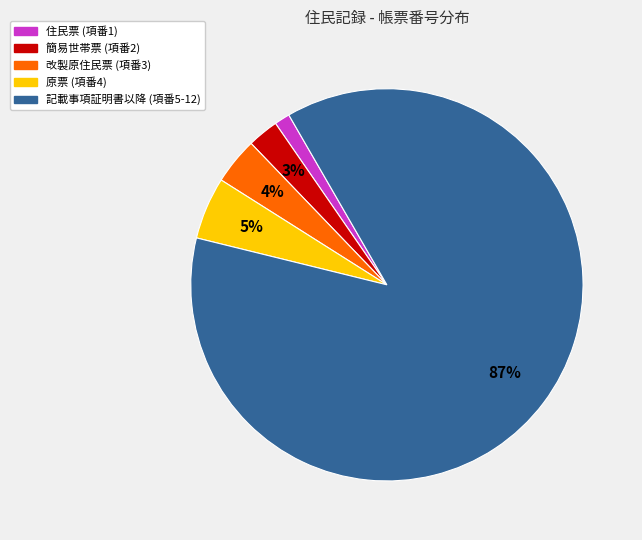

To the nearest percent, what is the difference between the largest and smallest slice percentages?

86%